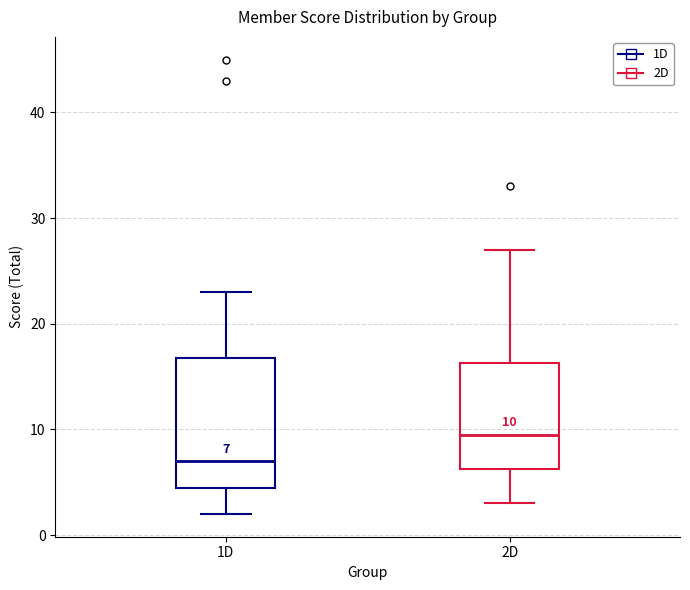

Which box's median line is the highest?

2D